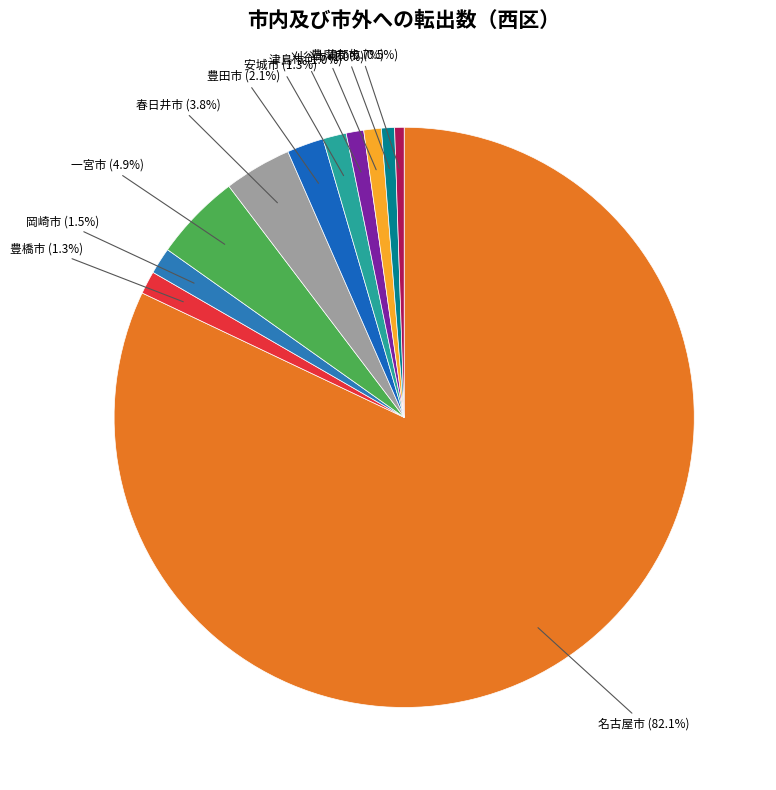

To the nearest percent, what is the average slice percentage?

9%